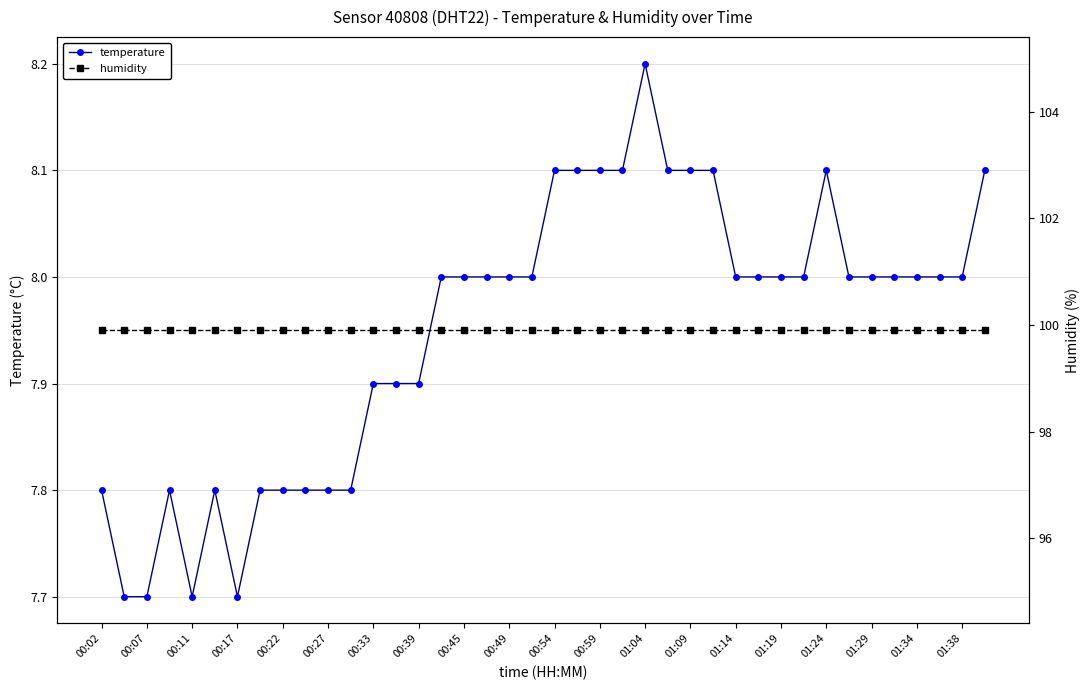

True or false: temperature has a value of 14.1 at 00:45.

False